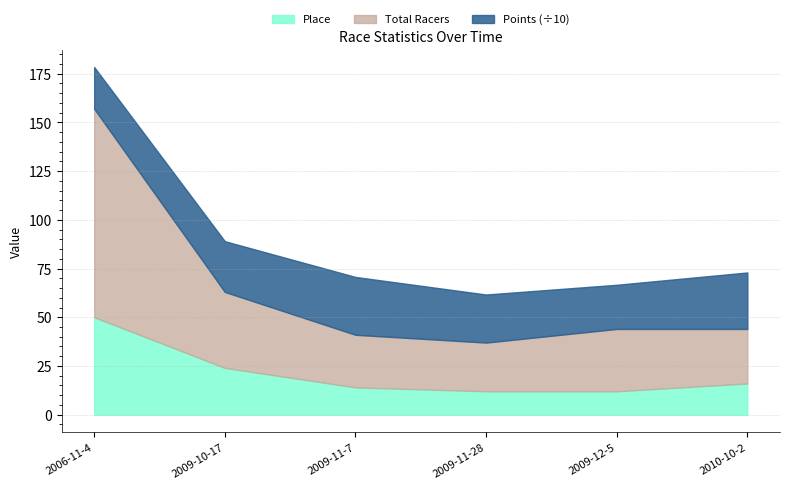

At which label does Place reach its minimum?

2009-11-28